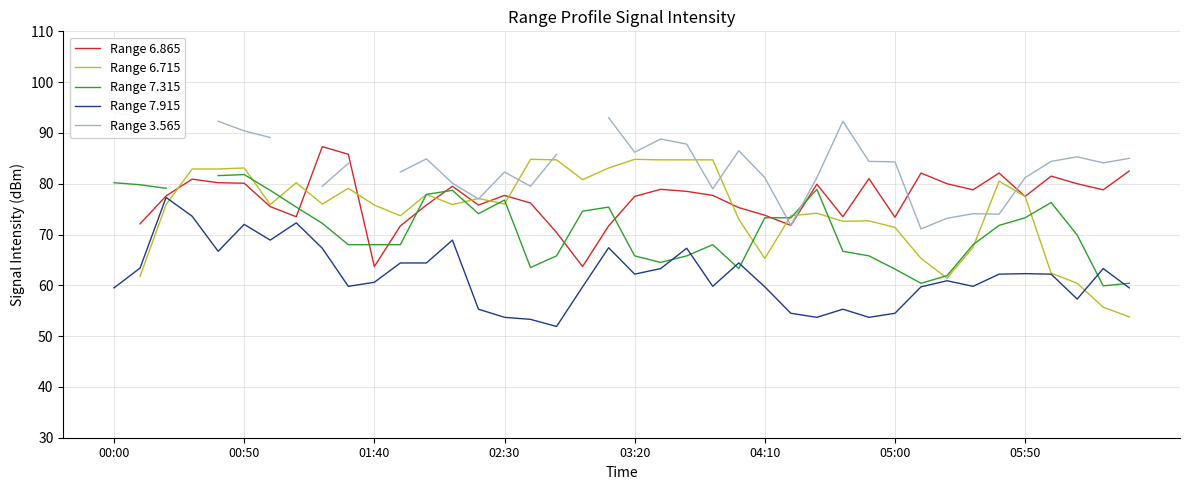

What is the lowest value of the Range 7.915 series?

51.9